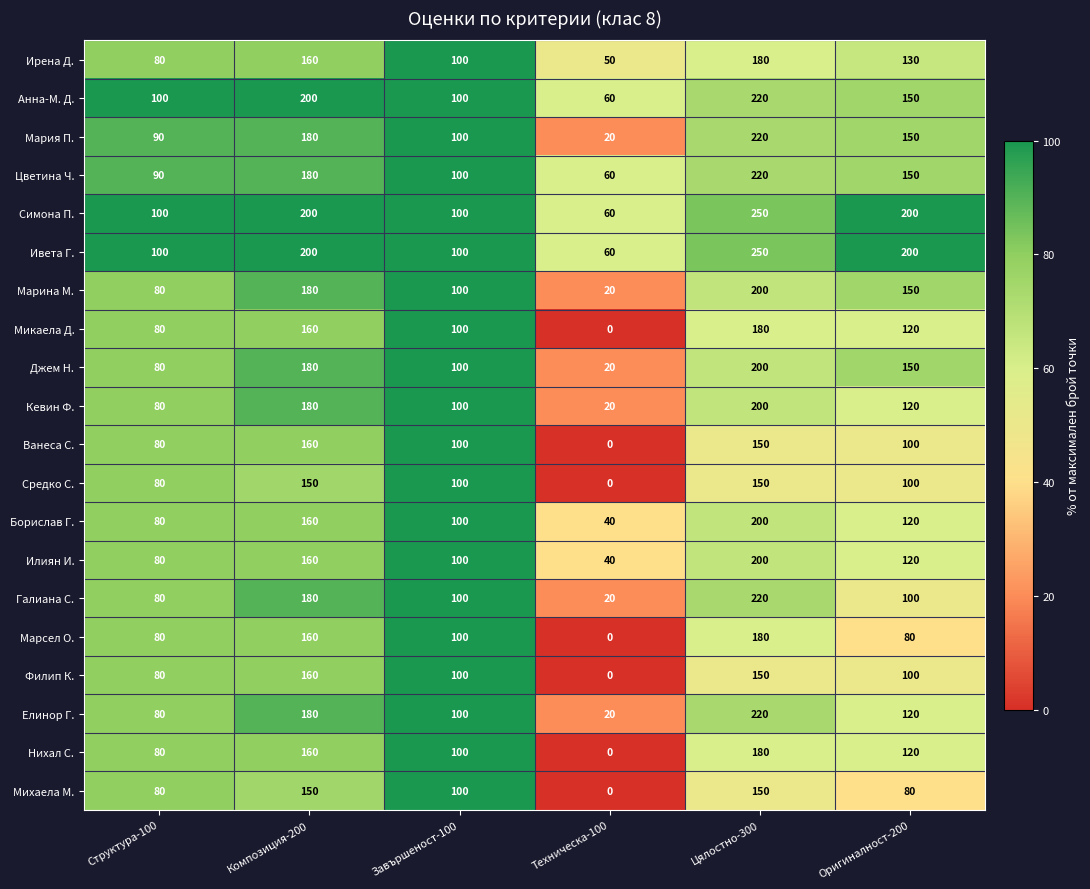

What is the difference between the maximum and minimum values in the Марина М. series?

180